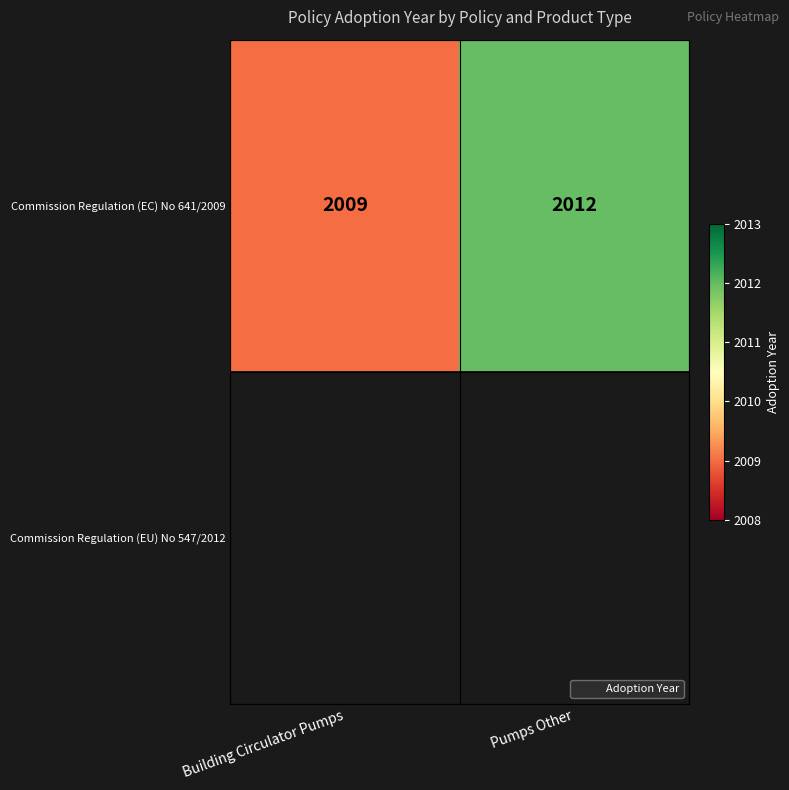

Which category has the highest value in the Commission Regulation (EC) No 641/2009 series?

Pumps Other